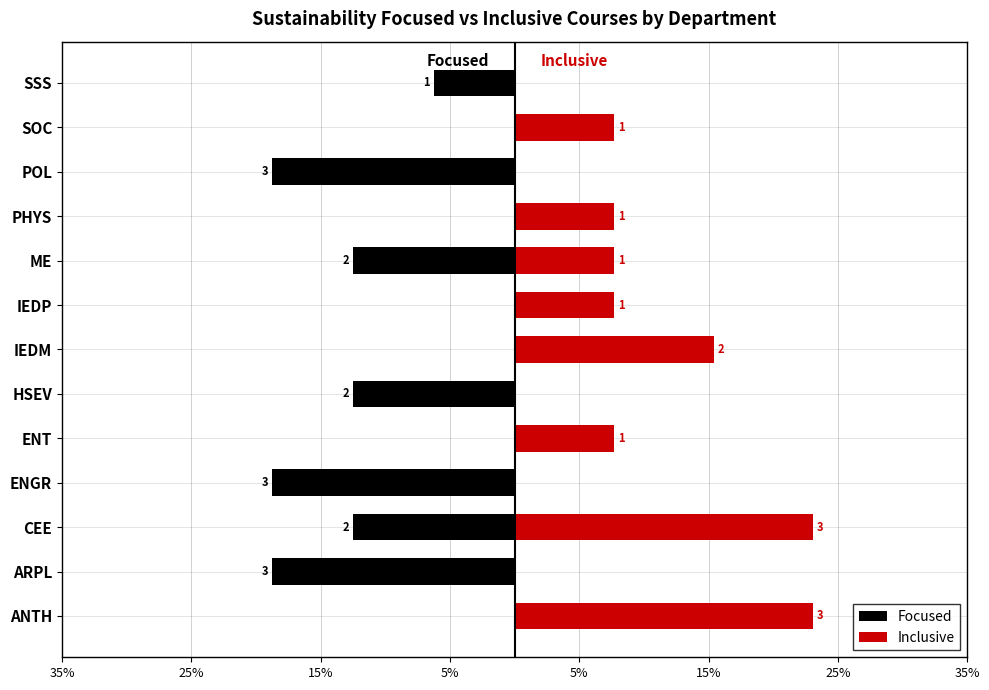

How many positive values does the Inclusive series have?

8